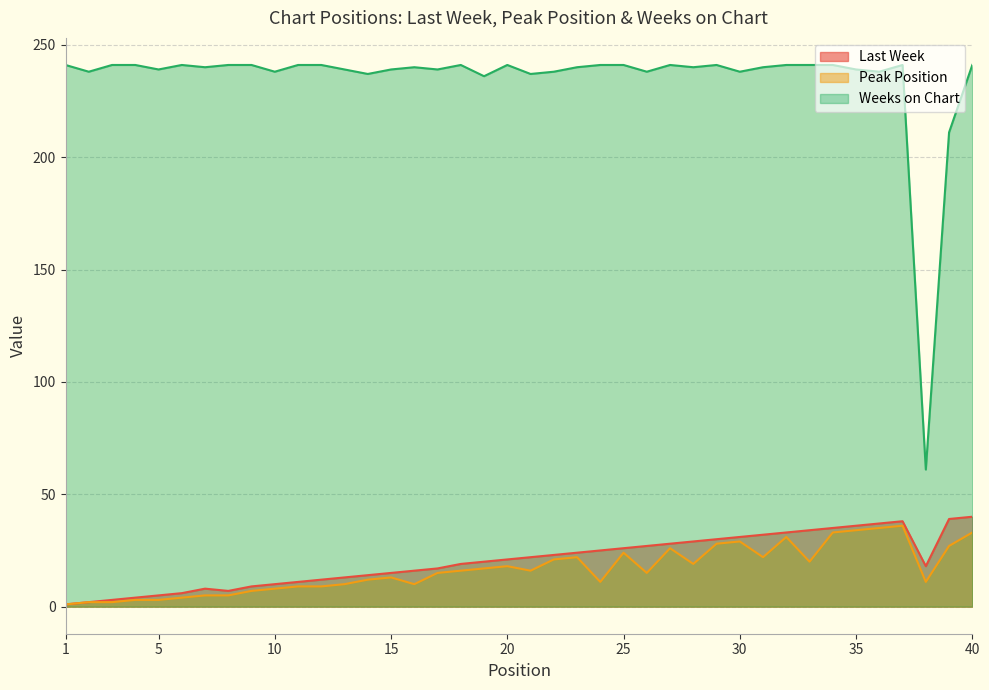

The Weeks on Chart series shows 239 at 35. True or false?

True